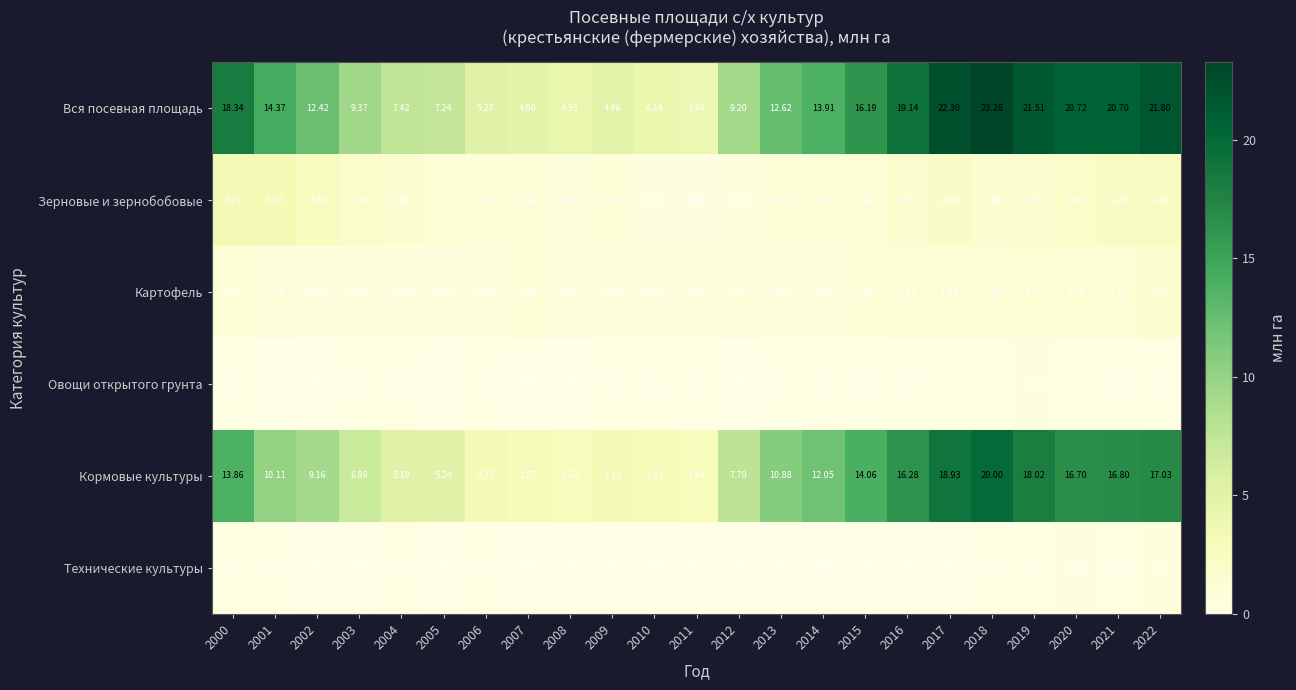

Rank the series at 2019 from highest to lowest value.

Вся посевная площадь, Кормовые культуры, Зерновые и зернобобовые, Картофель, Овощи открытого грунта, Технические культуры